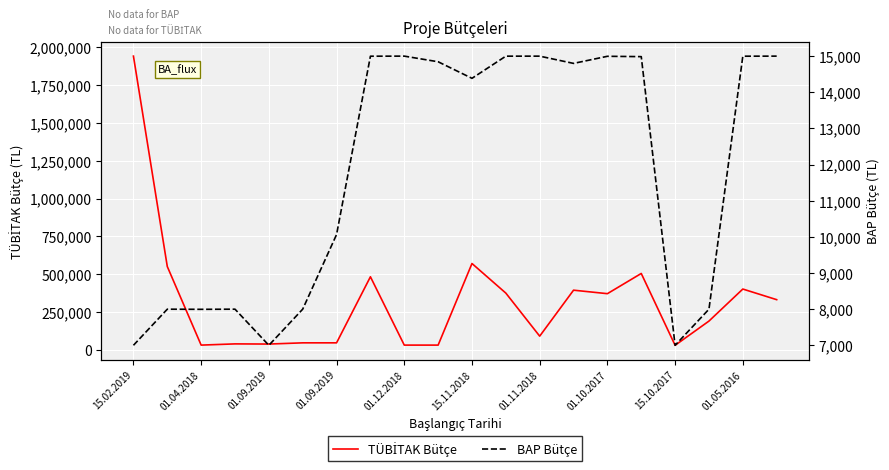

Is the value of BAP Bütçe at 01.09.2019 greater than the value of TÜBİTAK Bütçe at 01.05.2016?

No